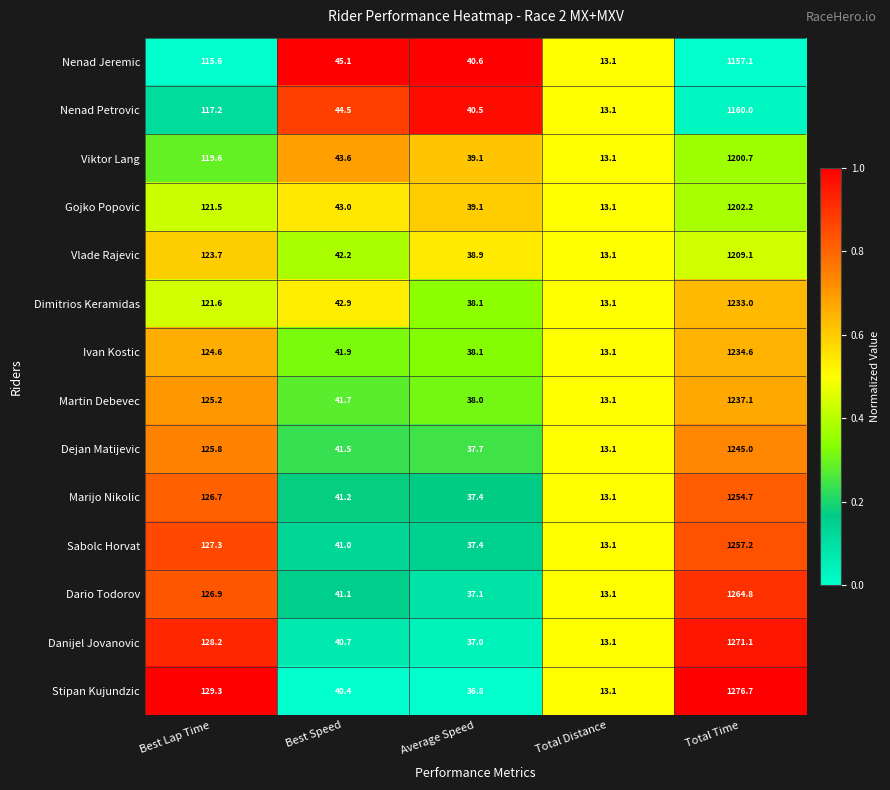

The value of Viktor Lang at Best Lap Time is 119.6. True or false?

True